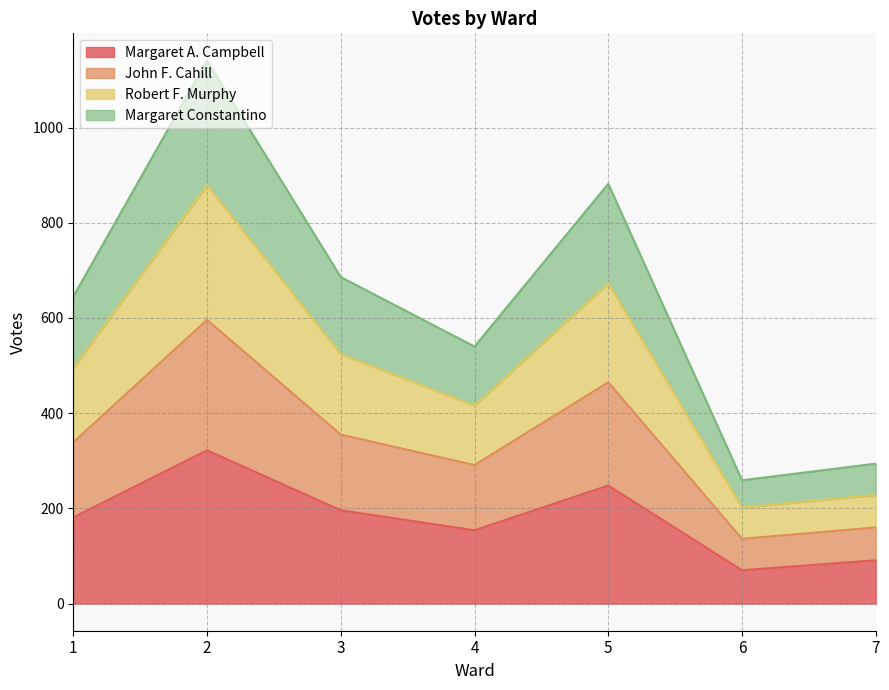

What is the maximum value for Margaret A. Campbell?

322